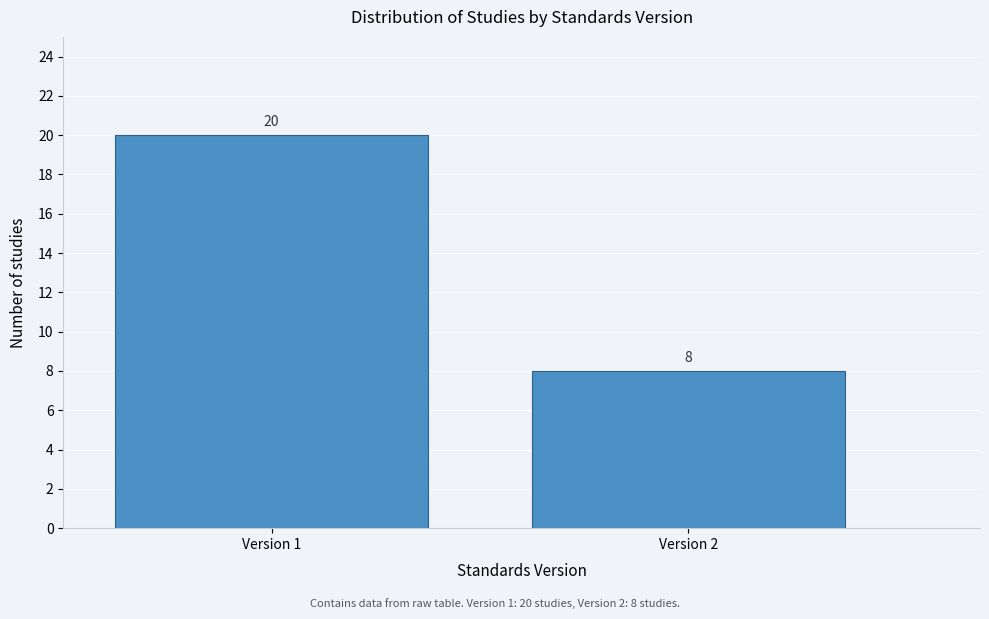

Reading left to right, transcribe all the data shown in this chart.

Version 1=20	Version 2=8